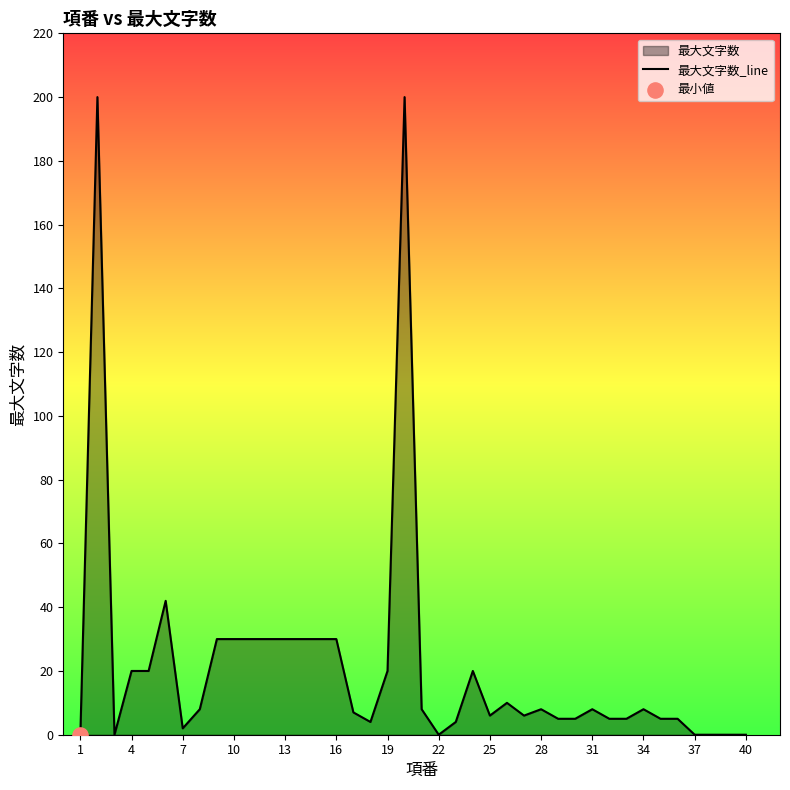

What is the difference between the maximum and minimum values?

200